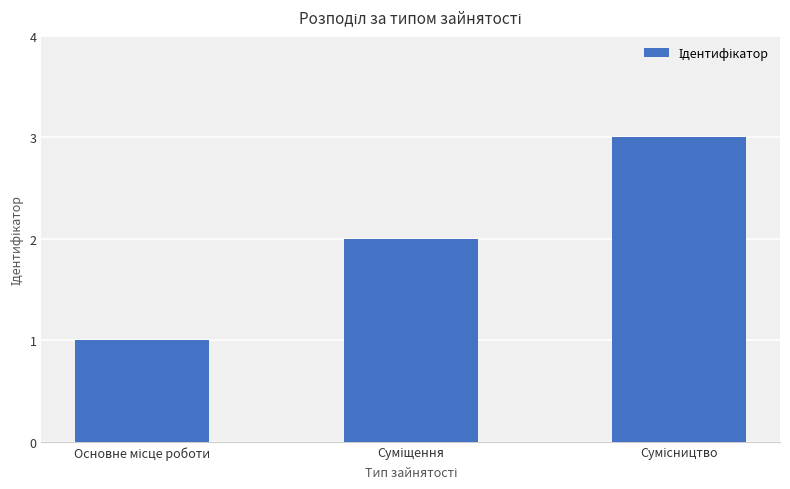

Does the chart contain any negative values?

No